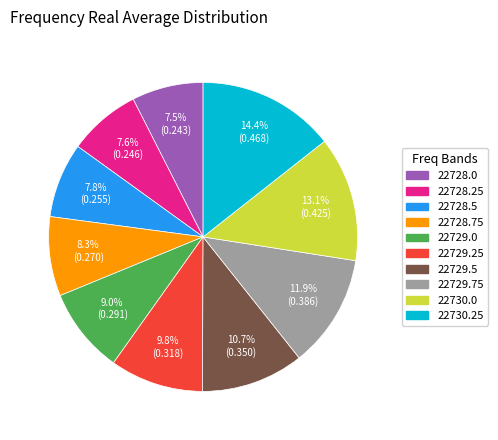

Do 22729.75 and 22729.25 together represent more than half of the pie?

No